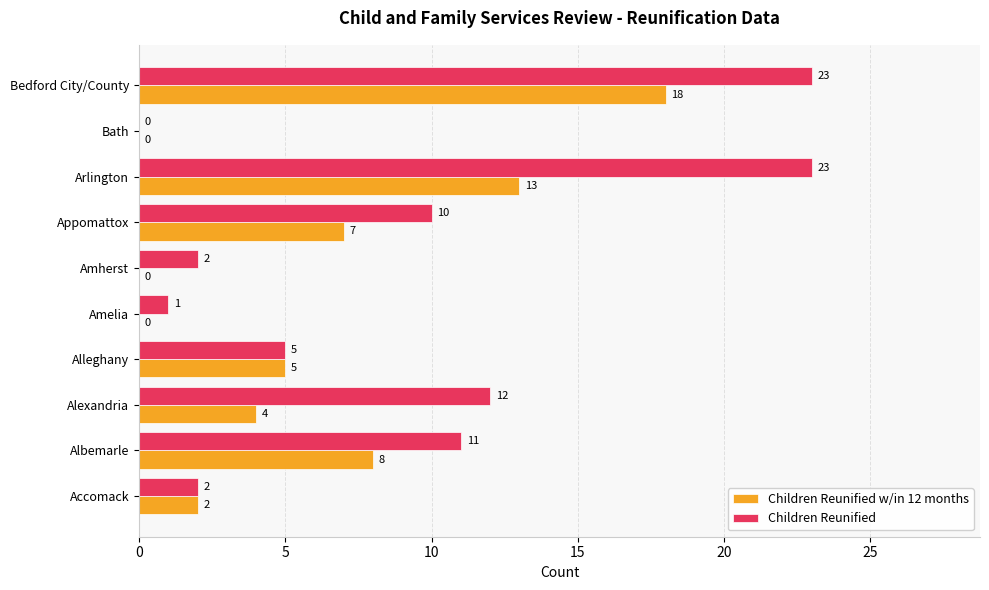

At which label is Children Reunified closest to 11?

Albemarle